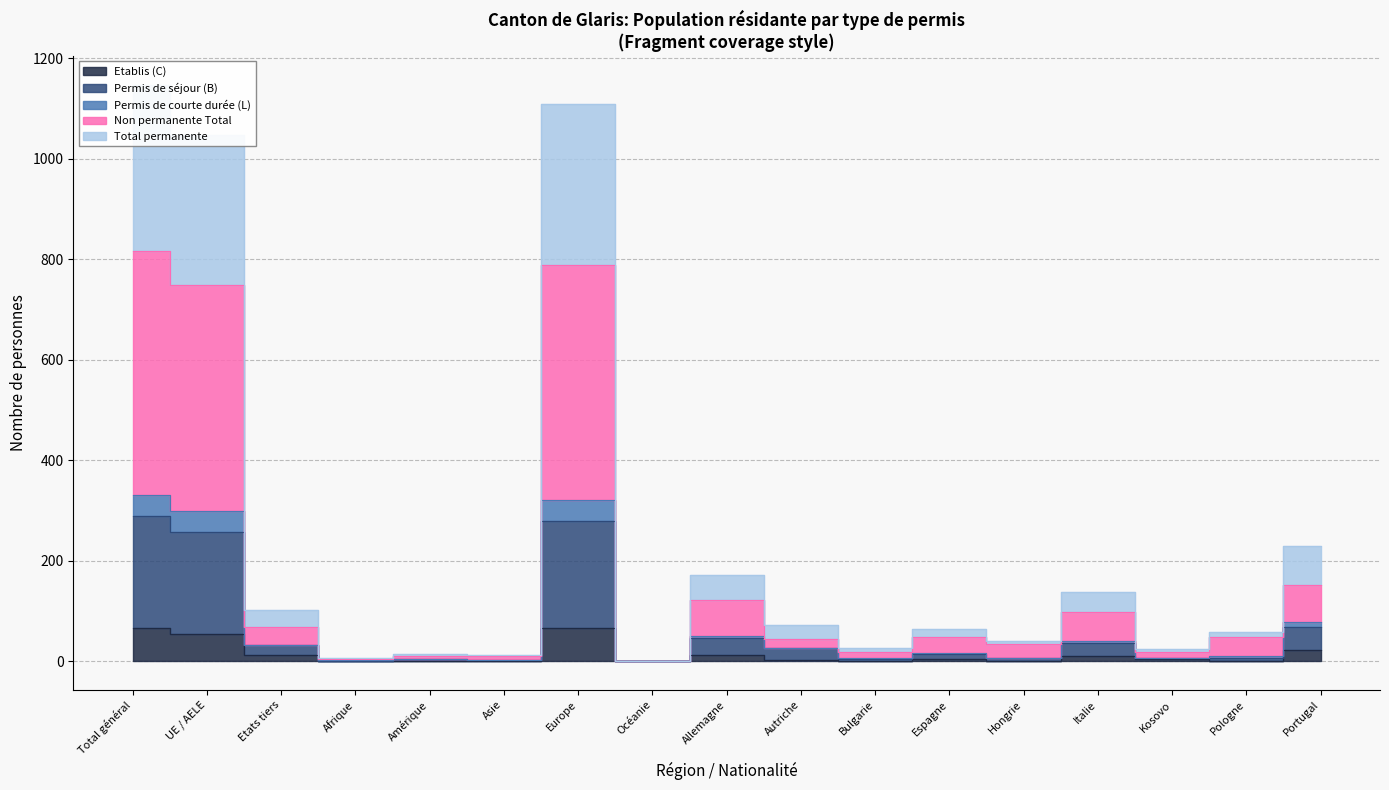

What is the label of the 17th point from the right?

Total général